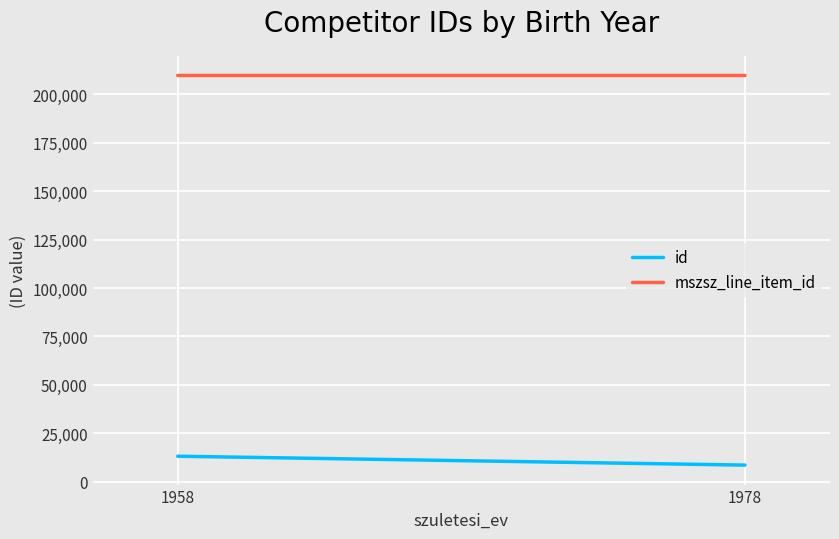

What is the total value across all series at 1958?

222890